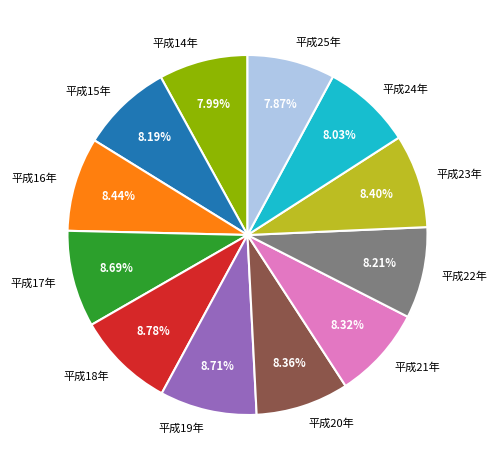

Is there any slice that represents more than half of the pie?

No